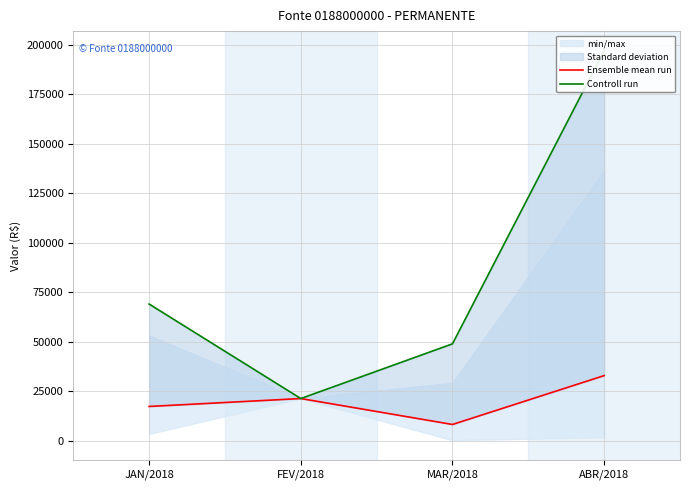

True or false: Controll run and Ensemble mean run intersect in this chart.

False